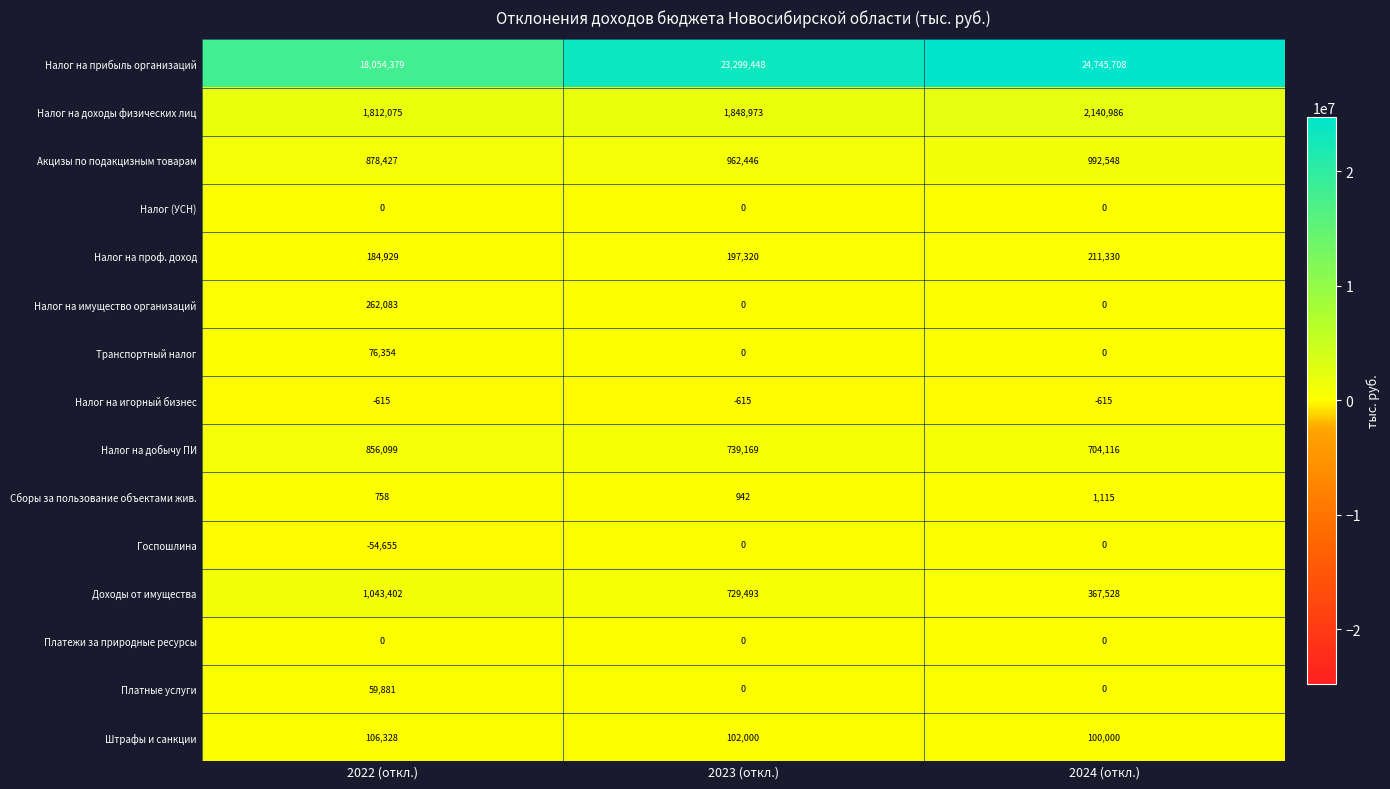

What is the sum of the Налог на добычу ПИ values at 2022 (откл.) and 2024 (откл.)?

1560215